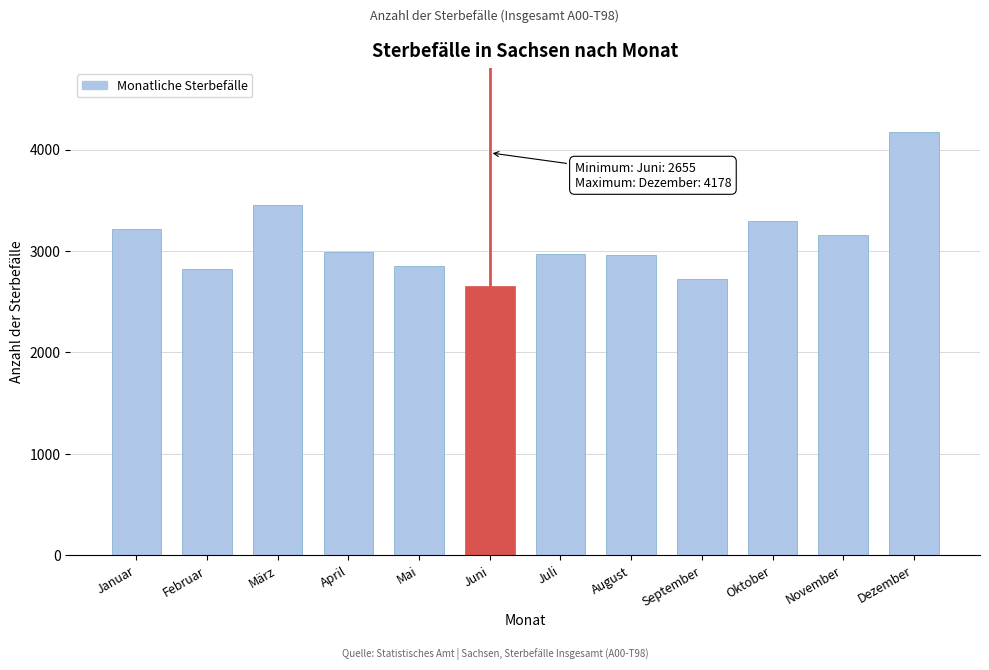

What is the difference between the maximum and minimum values?

1523